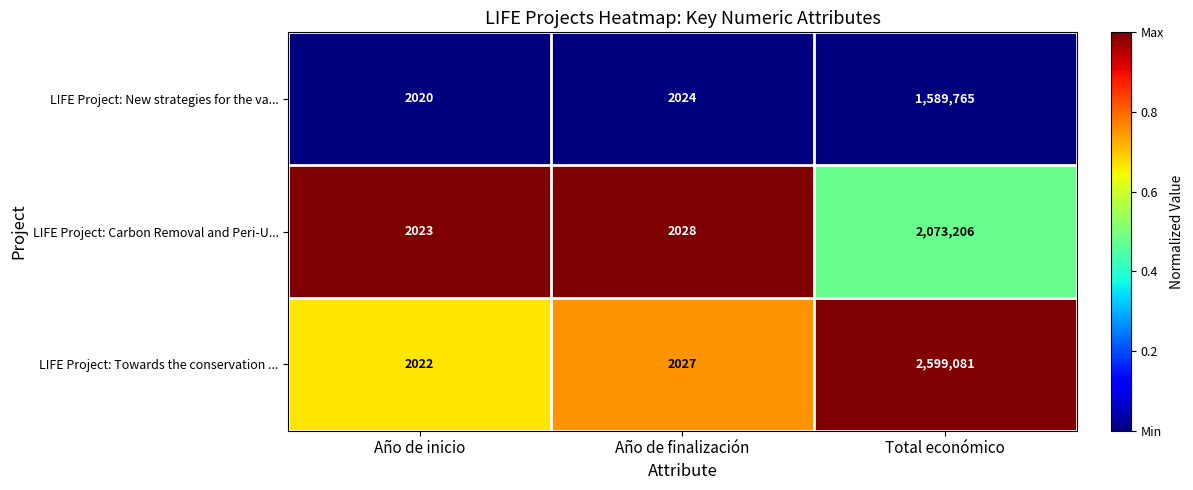

What is the difference between the LIFE Project: New strategies for the va... values at Año de inicio and Año de finalización?

4